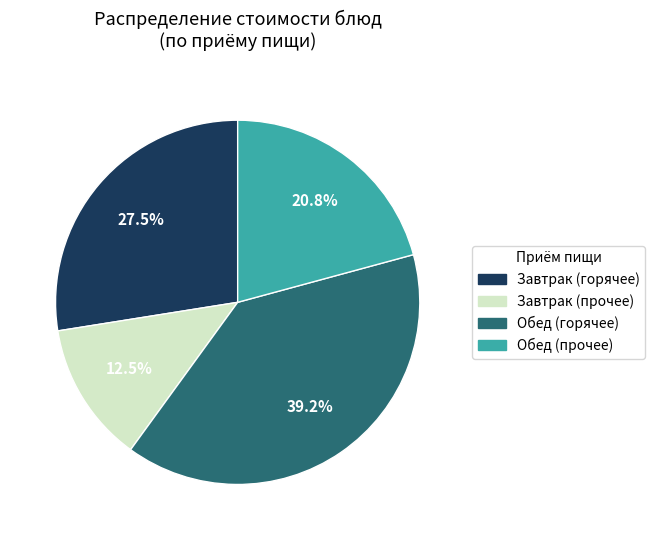

Combined, do Завтрак (горячее) and Обед (прочее) account for over 50%?

No